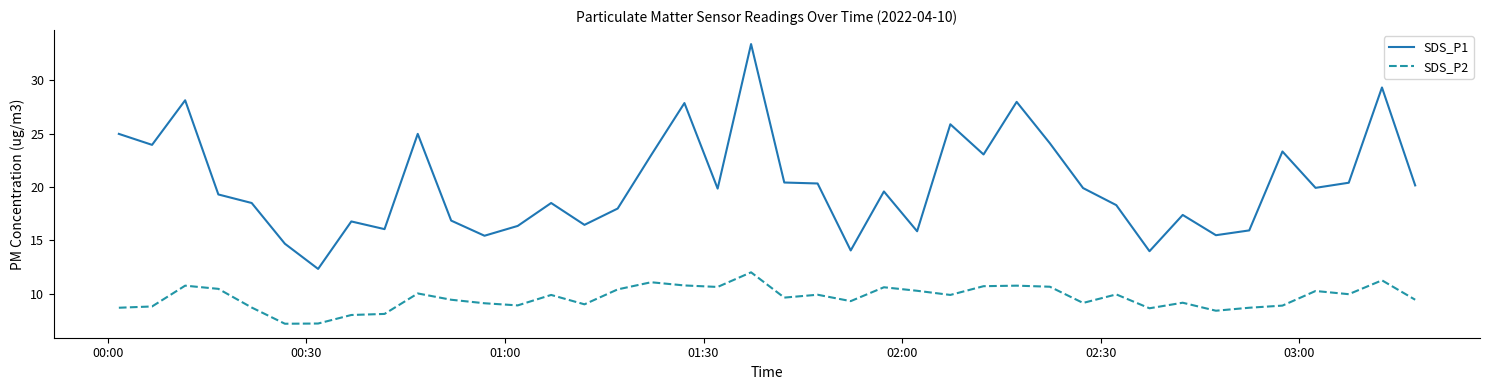

True or false: SDS_P2 and SDS_P1 cross at least once.

False